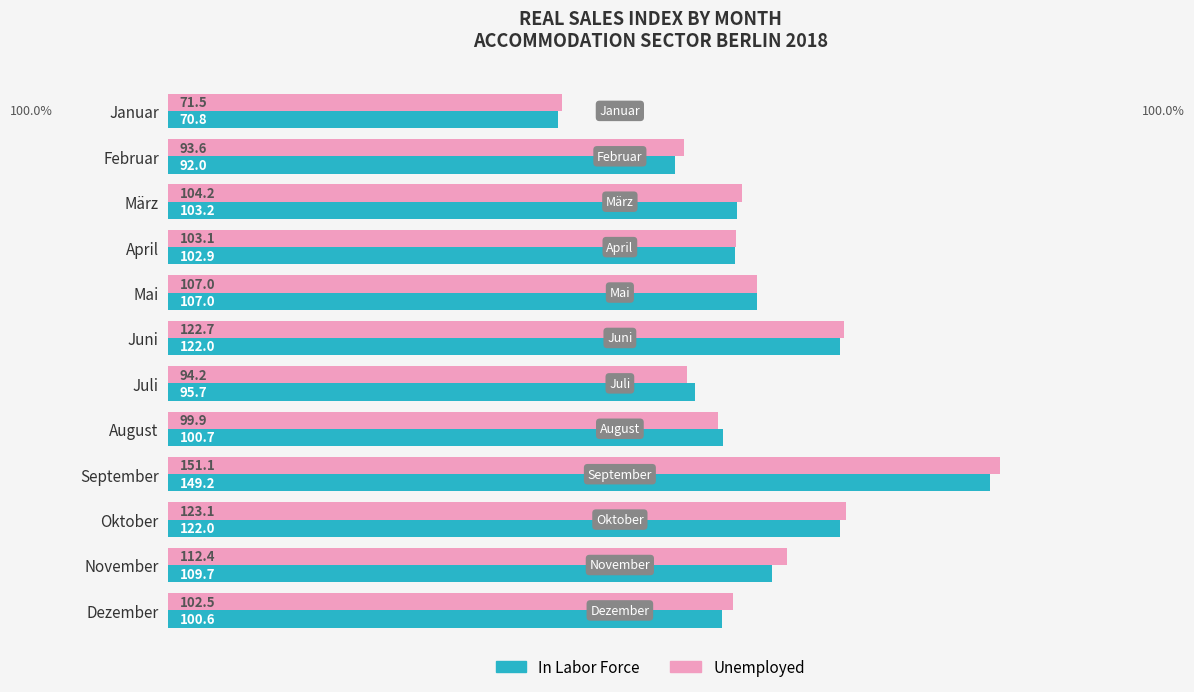

What is the spread (max minus min) of values at Juni?

0.7